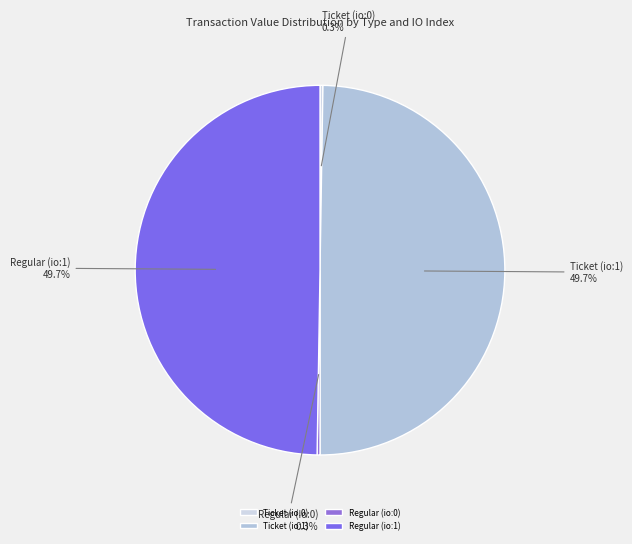

Approximately how many times larger is the value at Ticket (io:1) compared to Regular (io:1)?

1.0